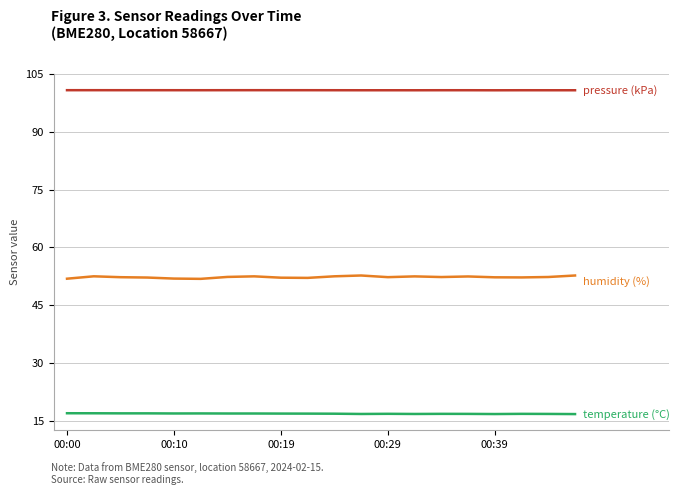

What is the maximum value shown in the chart?

100.8